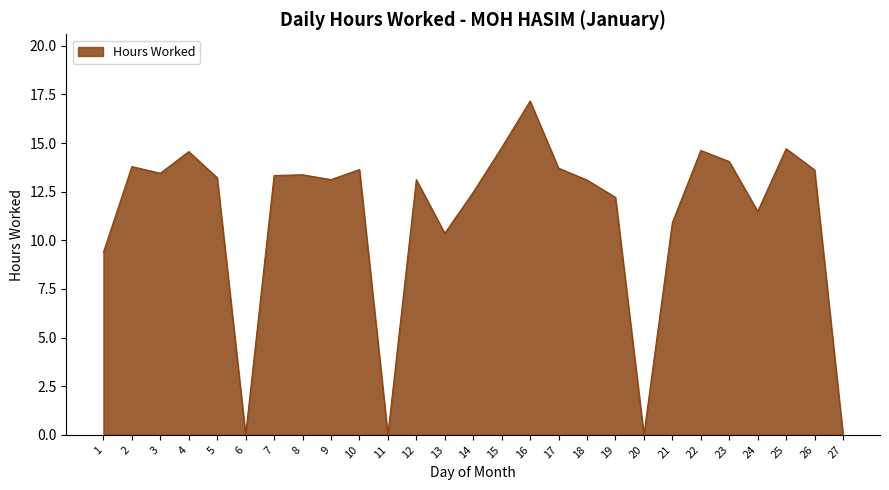

Where is the first local minimum?

3